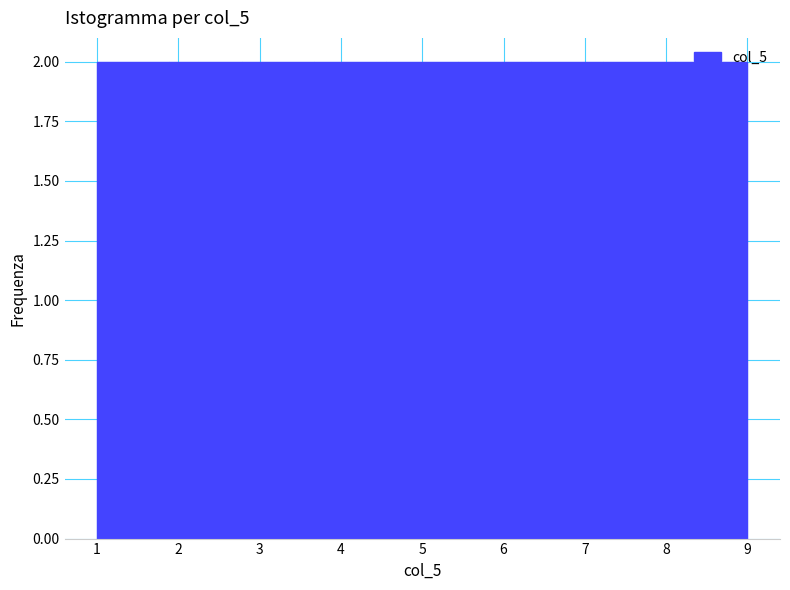

Reading left to right, list every bar in this chart as the range it spans on the x-axis followed by its height. Neither the bar edges nor the heights are printed on the chart, so give them approximately, as read against the axes.

1.0 to 1.9: 2
1.9 to 2.8: 2
2.8 to 3.7: 2
3.7 to 4.6: 2
4.6 to 5.4: 2
5.4 to 6.3: 2
6.3 to 7.2: 2
7.2 to 8.1: 2
8.1 to 9.0: 2